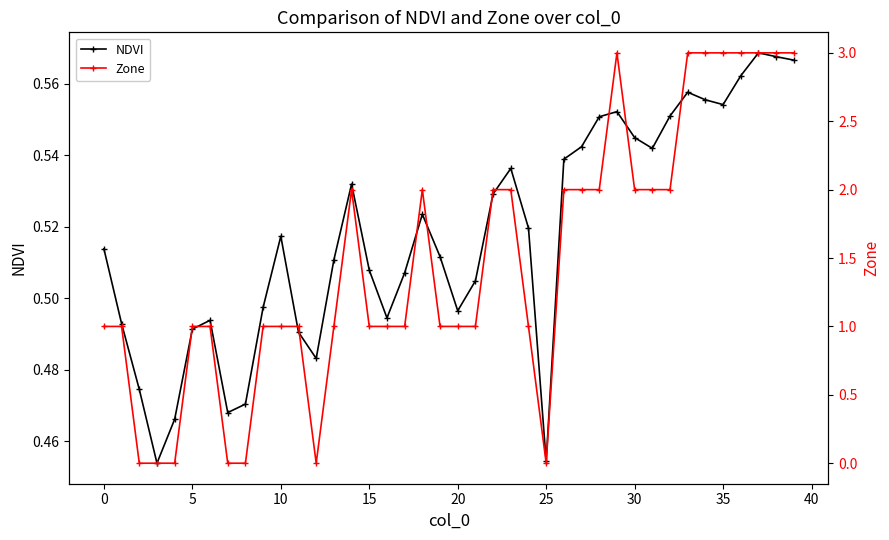

Reading left to right, transcribe all the data shown in this chart.

NDVI: 0.5	0.5	0.5	0.5	0.5	0.5	0.5	0.5	0.5	0.5	0.5	0.5	0.5	0.5	0.5	0.5	0.5	0.5	0.5	0.5	0.5	0.5	0.5	0.5	0.5	0.5	0.5	0.5	0.6	0.6	0.5	0.5	0.6	0.6	0.6	0.6	0.6	0.6	0.6	0.6
Zone: 1.0	1.0	0.0	0.0	0.0	1.0	1.0	0.0	0.0	1.0	1.0	1.0	0.0	1.0	2.0	1.0	1.0	1.0	2.0	1.0	1.0	1.0	2.0	2.0	1.0	0.0	2.0	2.0	2.0	3.0	2.0	2.0	2.0	3.0	3.0	3.0	3.0	3.0	3.0	3.0